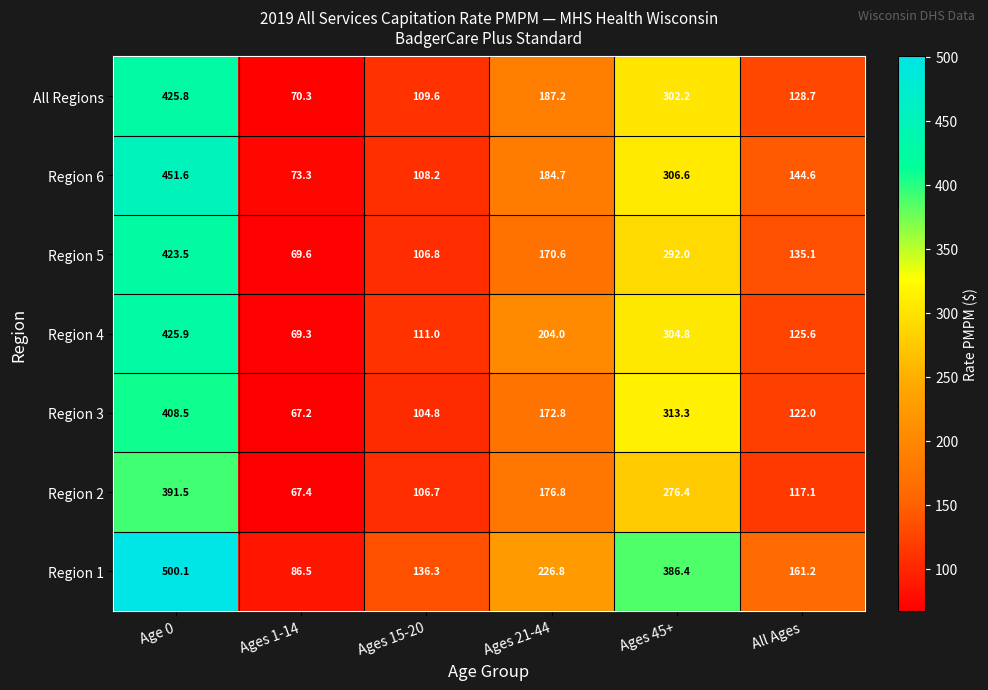

Which category has the lowest value across all series?

Ages 1-14